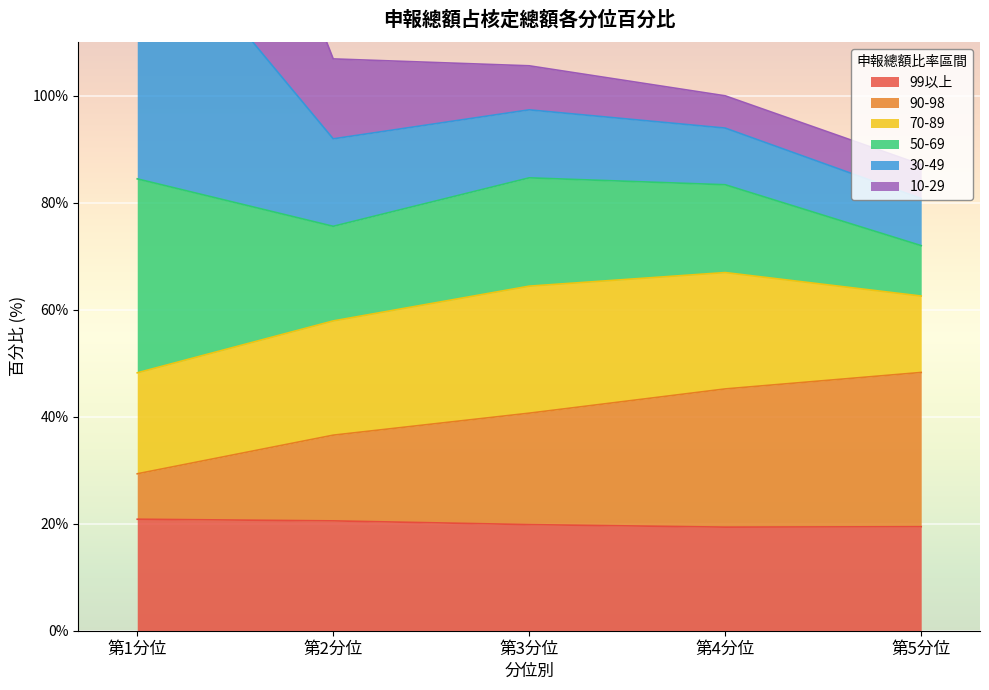

What is the approximate value of 99以上 at 第2分位?

20.5